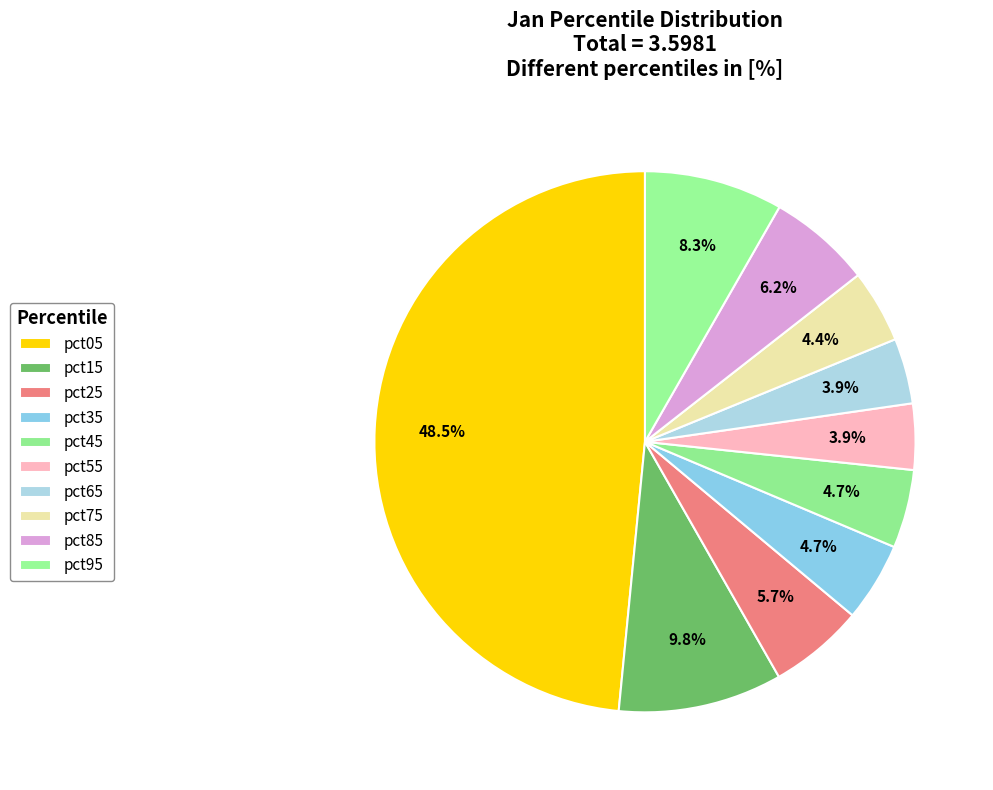

Does pct95 account for over 50% of the chart?

No